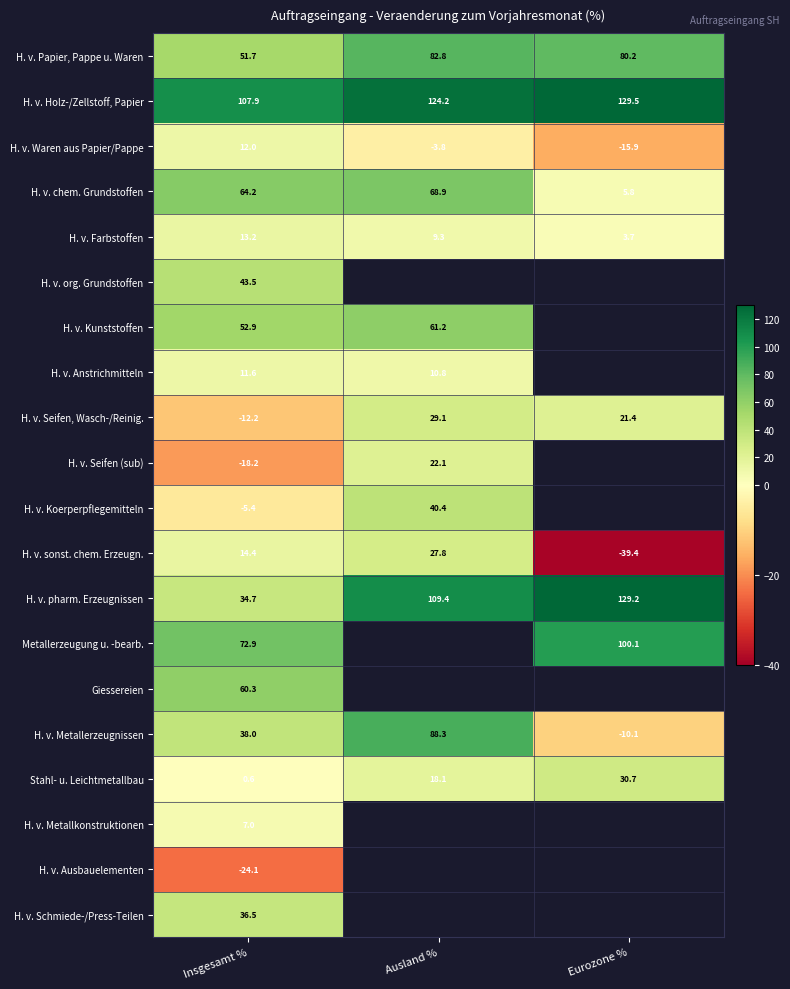

How many categories are shown in the chart?

3